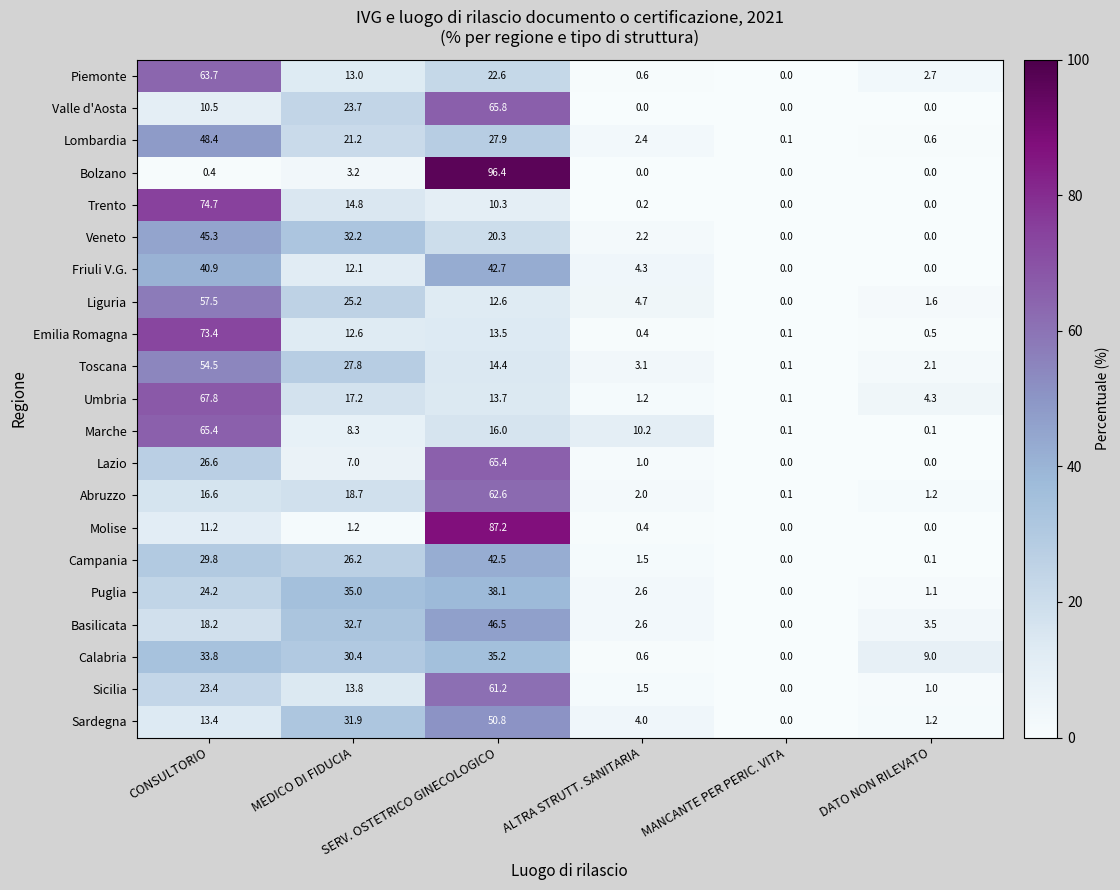

Which series has the largest total across all categories?

Calabria